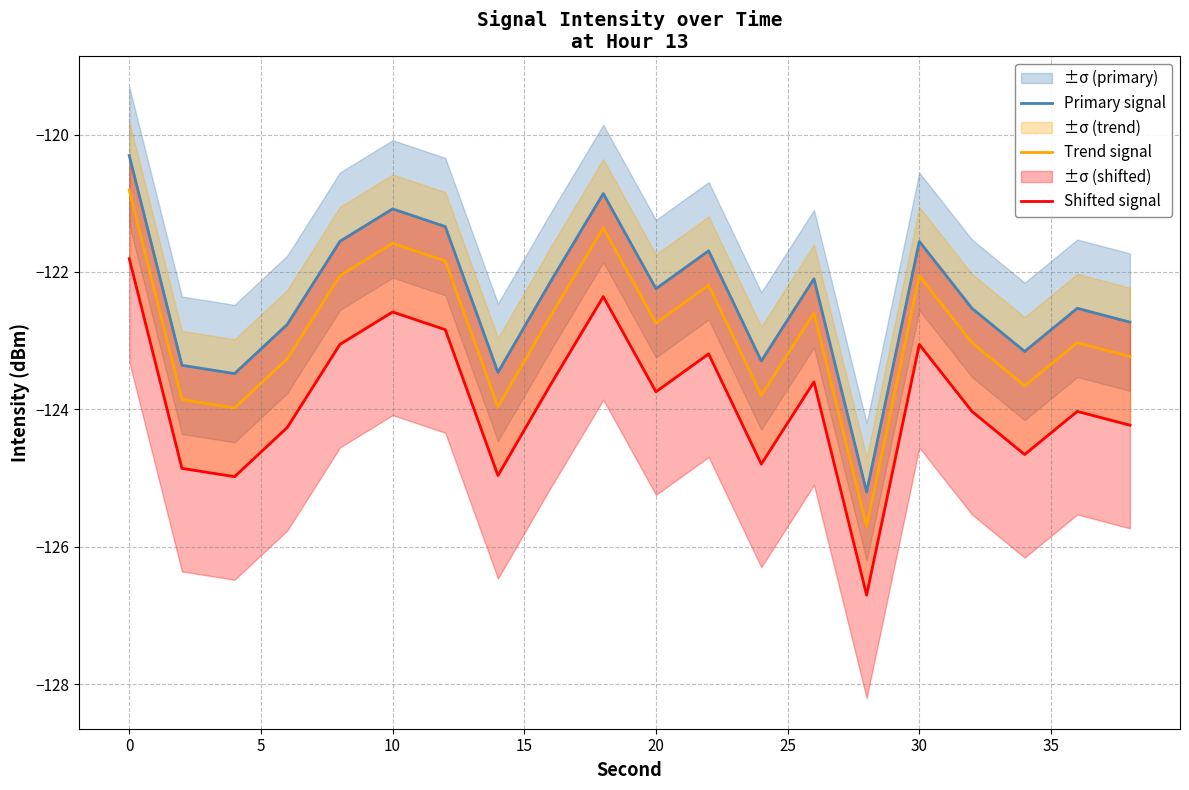

True or false: Trend signal has a value of -81.8 at 30.

False